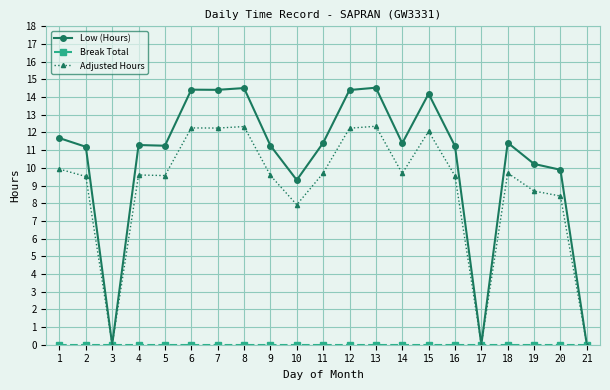

True or false: Low (Hours) has more than 1 interior local peaks.

True